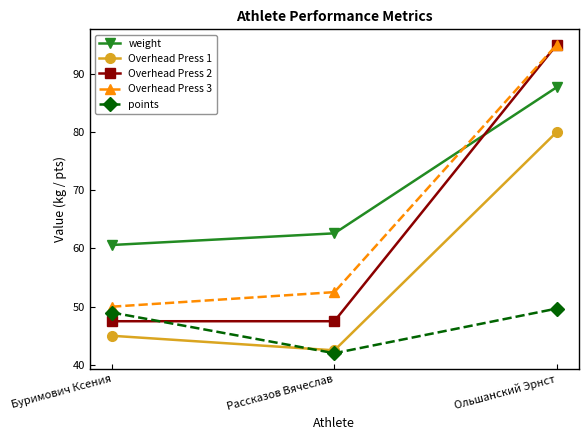

Reading left to right, list all the values displayed in this chart.

weight: 60.6	62.6	87.7
Overhead Press 1: 45.0	42.5	80.0
Overhead Press 2: 47.5	47.5	95.0
Overhead Press 3: 50.0	52.5	95.0
points: 49.0	42.0	49.7